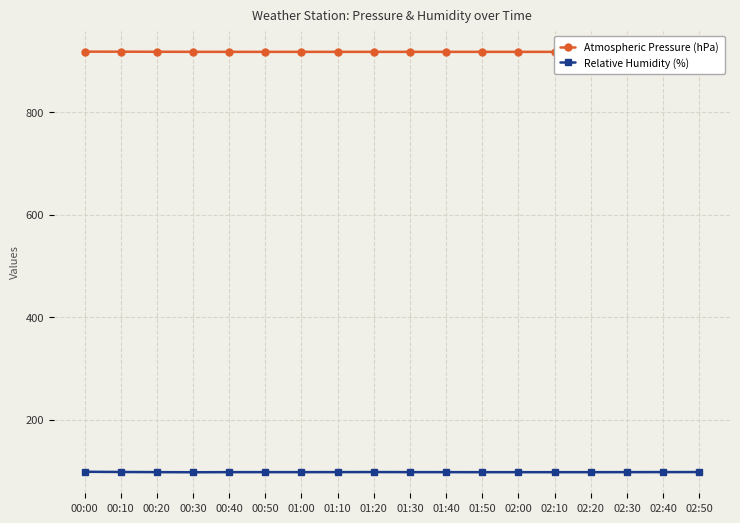

Which series has the largest total across all categories?

Atmospheric Pressure (hPa)